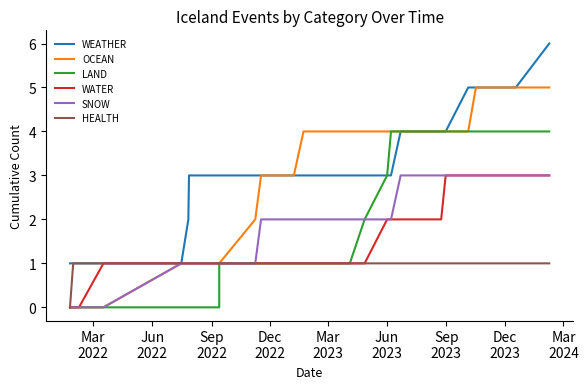

What is the difference between the maximum and minimum values in the OCEAN series?

5